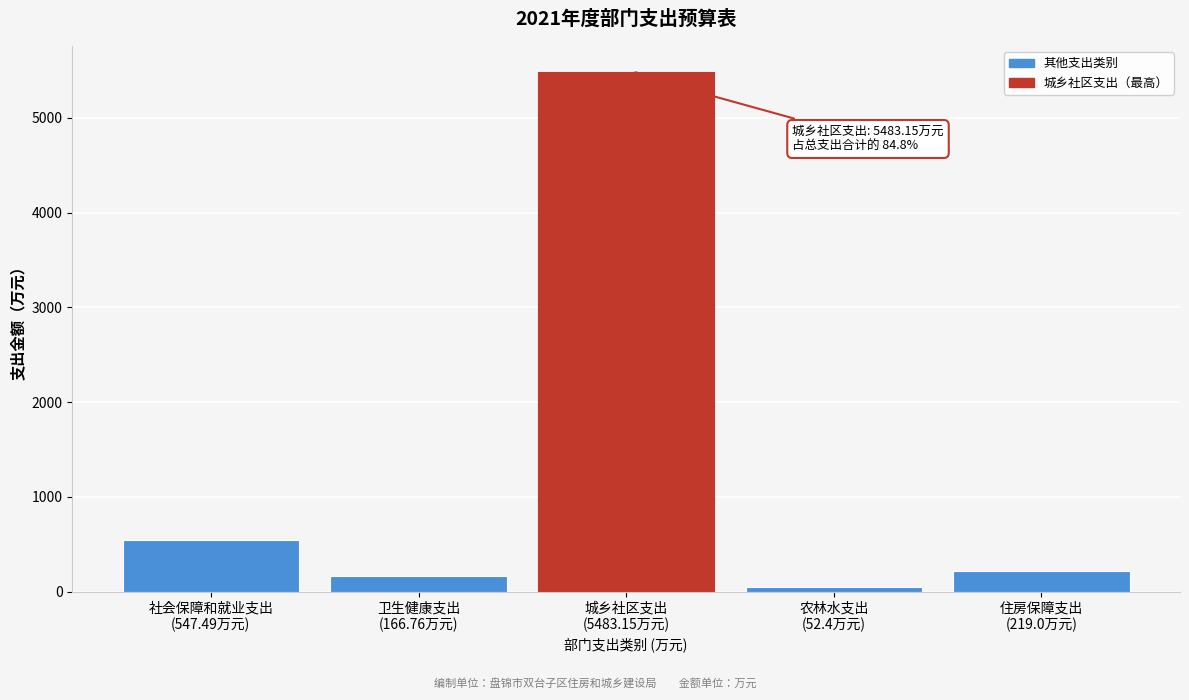

What is the value of the 1st bar from the left?

547.5